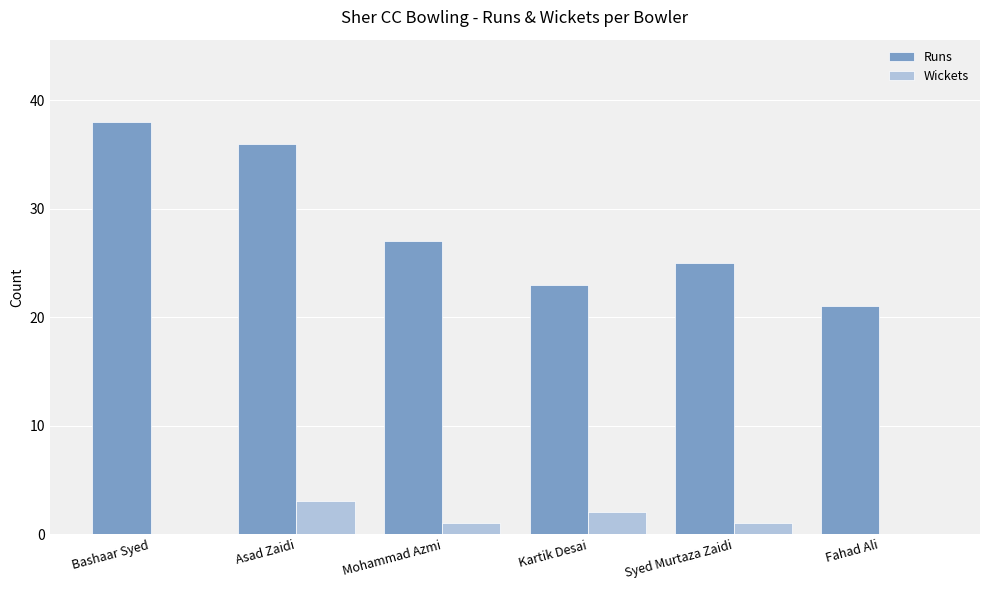

What is the greatest value displayed?

38